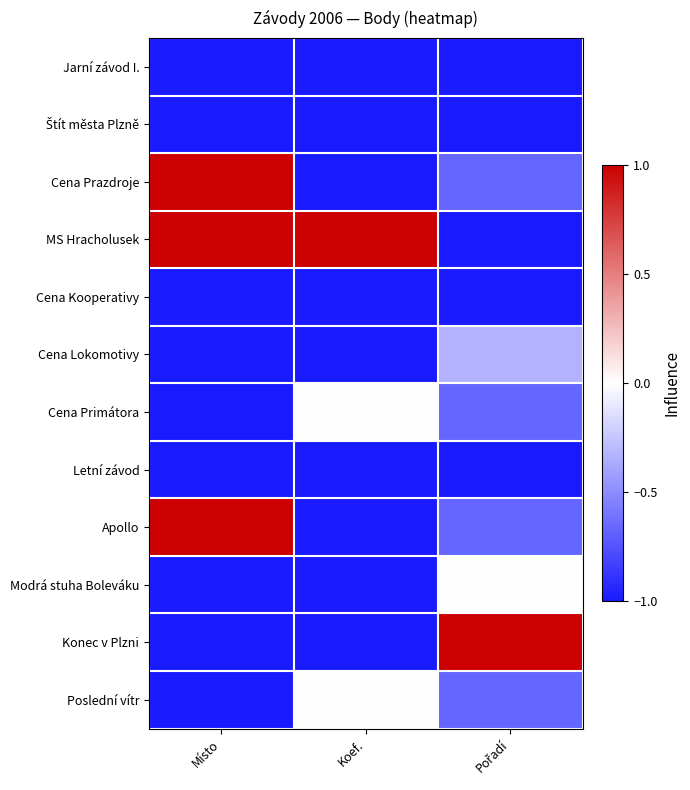

What is the spread (max minus min) of values at Pořadí?

2.0